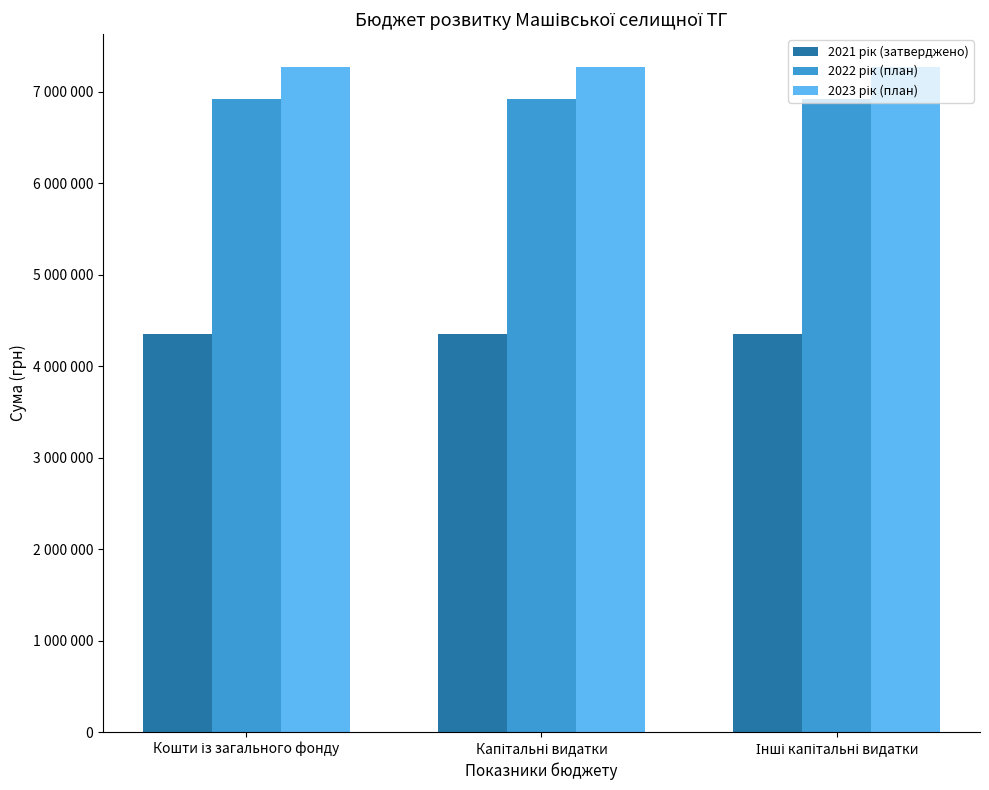

Which label corresponds to the largest value in the chart?

Кошти із загального фонду